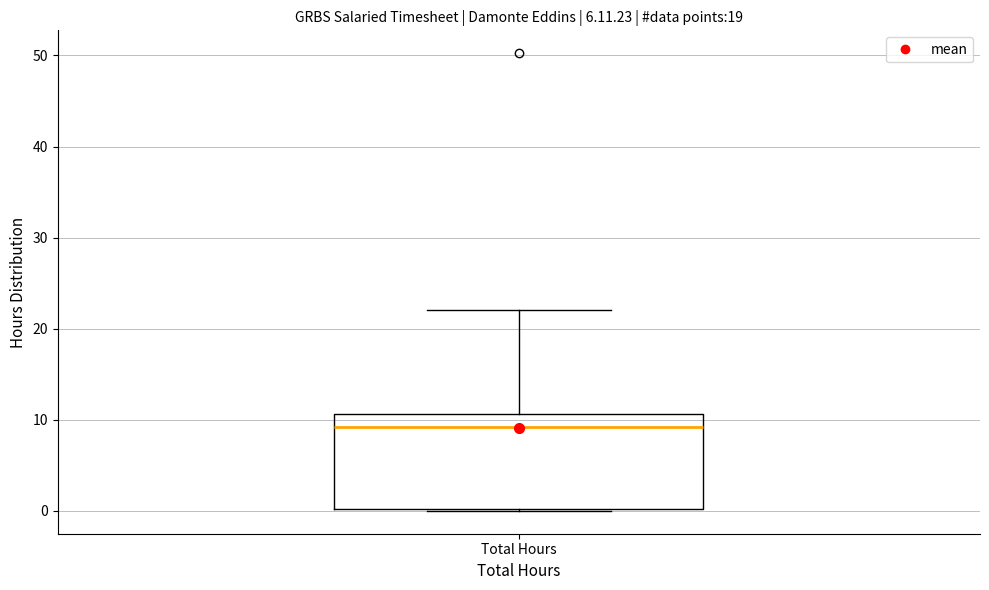

Transcribe this box plot: give where the median line is, the range the box spans, and where the two whiskers end, as read against the y-axis. The values are not printed on the chart, so give them approximately, as read against the axis.

median 9, box 0 to 11, whiskers 0 to 22